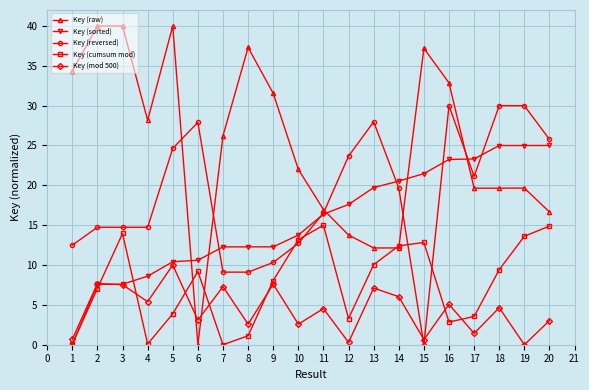

What value does the Key (sorted) series have at 8?

12.3